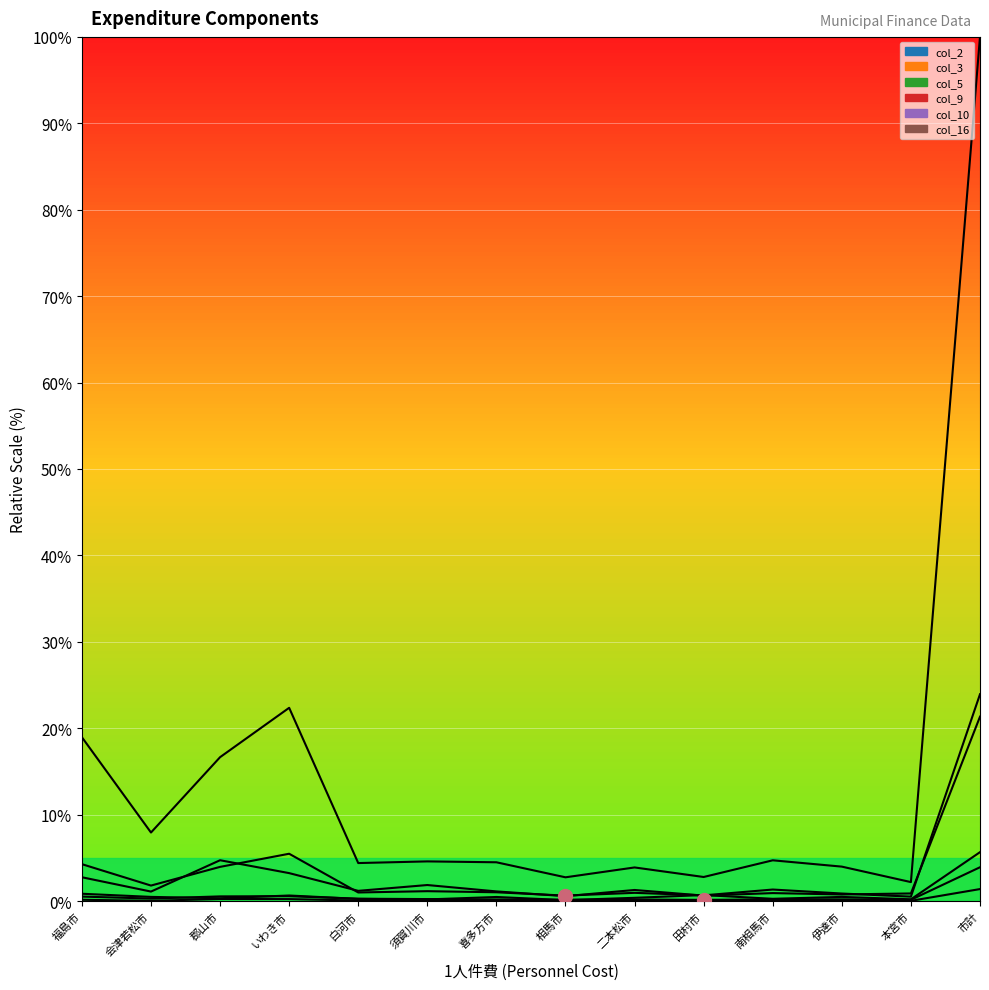

Does the chart have visible grid lines?

Yes